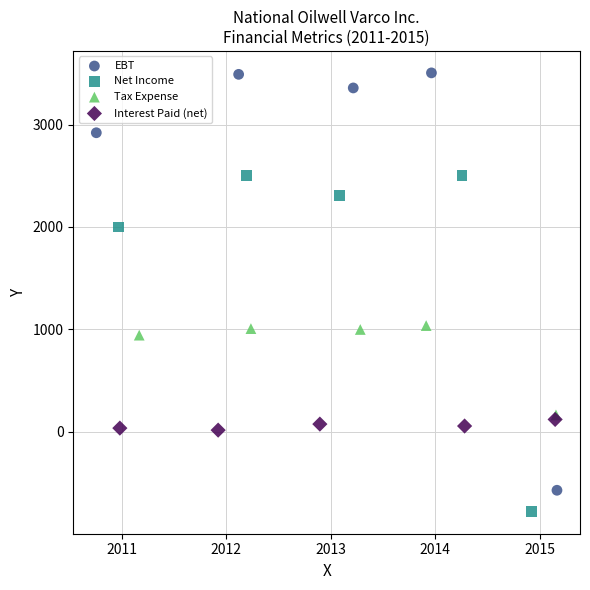

Which series has the largest Y range (max minus min)?

EBT